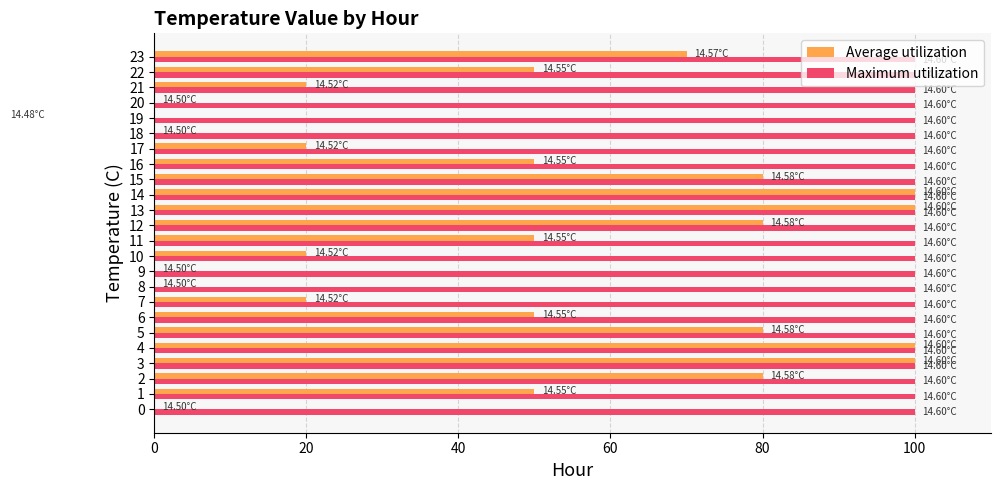

What are all the series names shown in the legend?

Average utilization, Maximum utilization